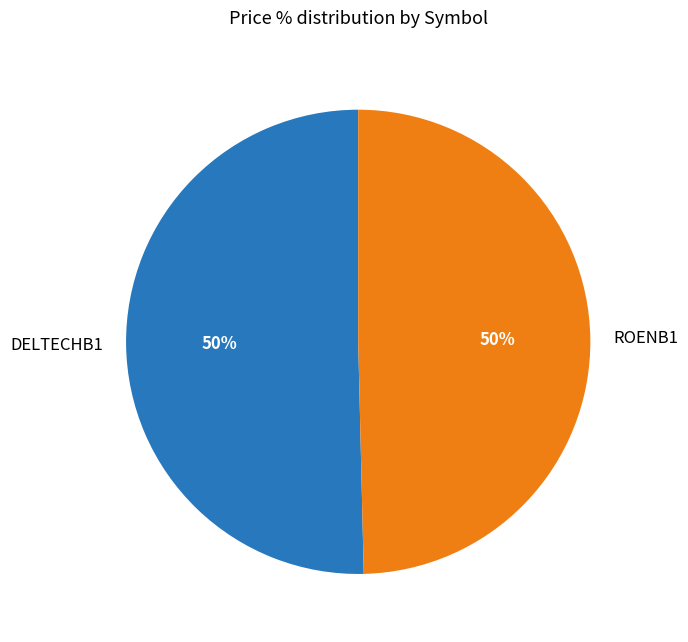

The ROENB1 slice represents 50% of the pie. True or false?

True